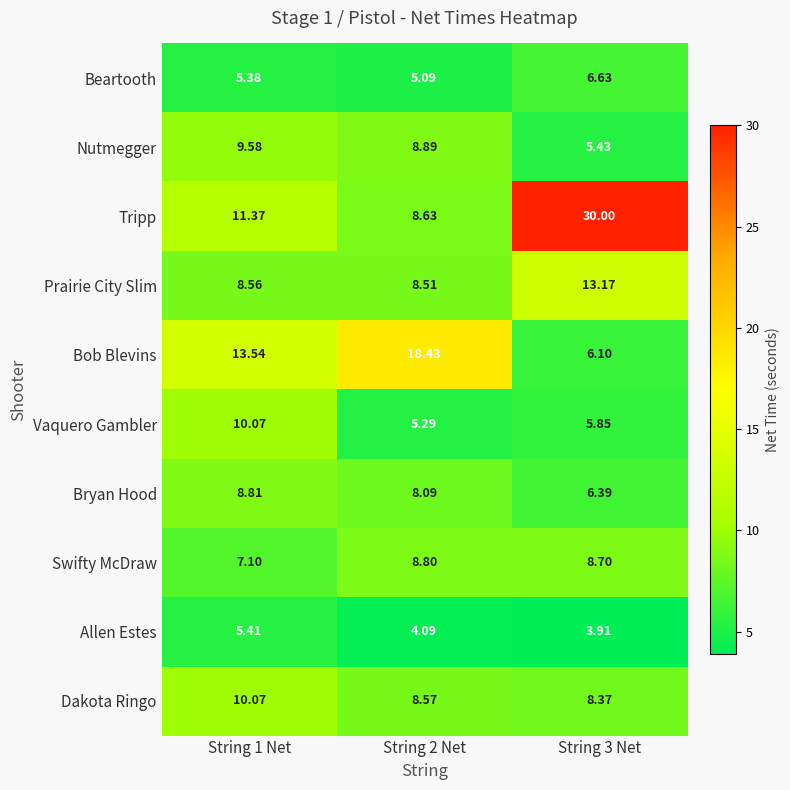

Is the value of Beartooth at String 3 Net greater than the value of Tripp at String 2 Net?

No